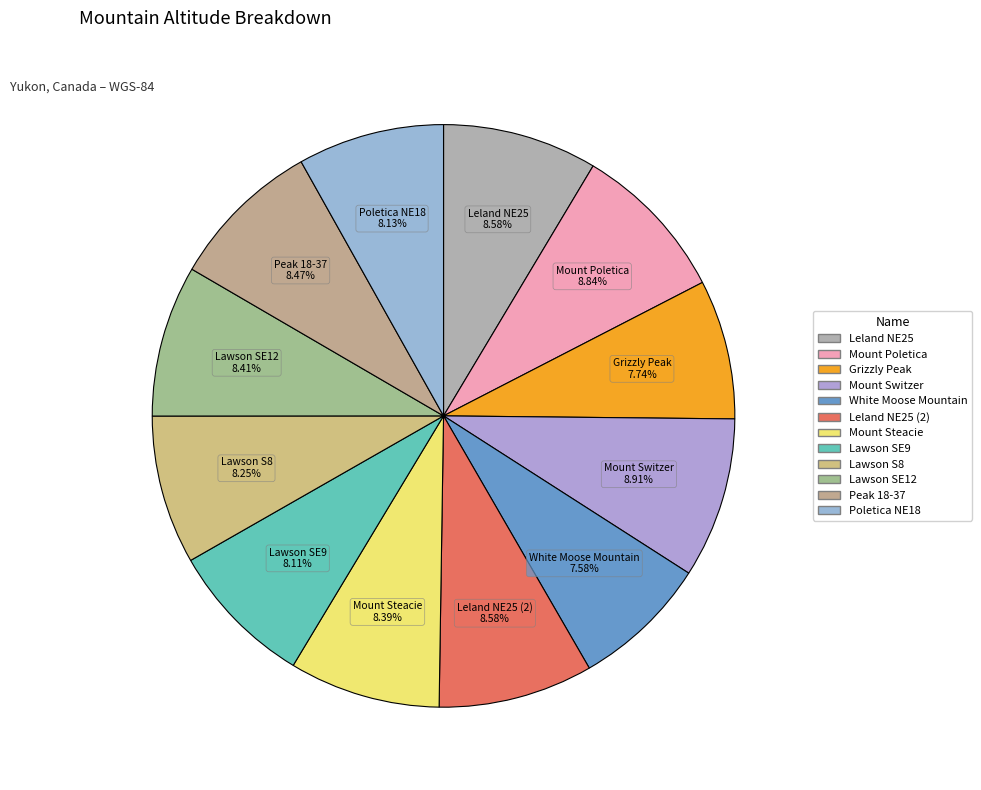

How many segments does this pie chart have?

12